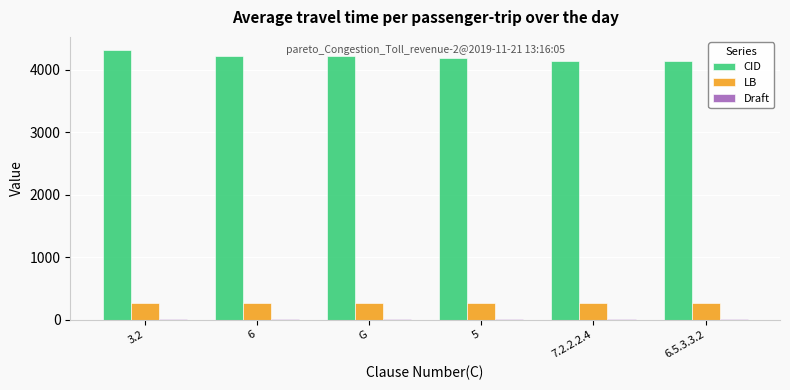

The value of CID at 6.5.3.3.2 is 6466. True or false?

False